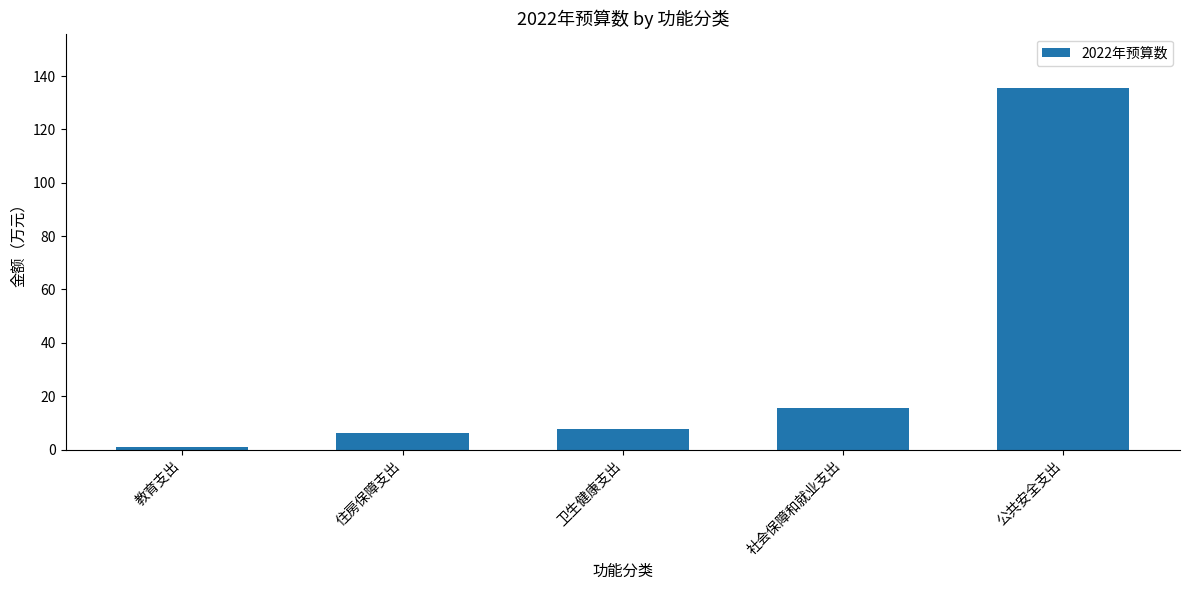

What is the sum of all values?

165.6